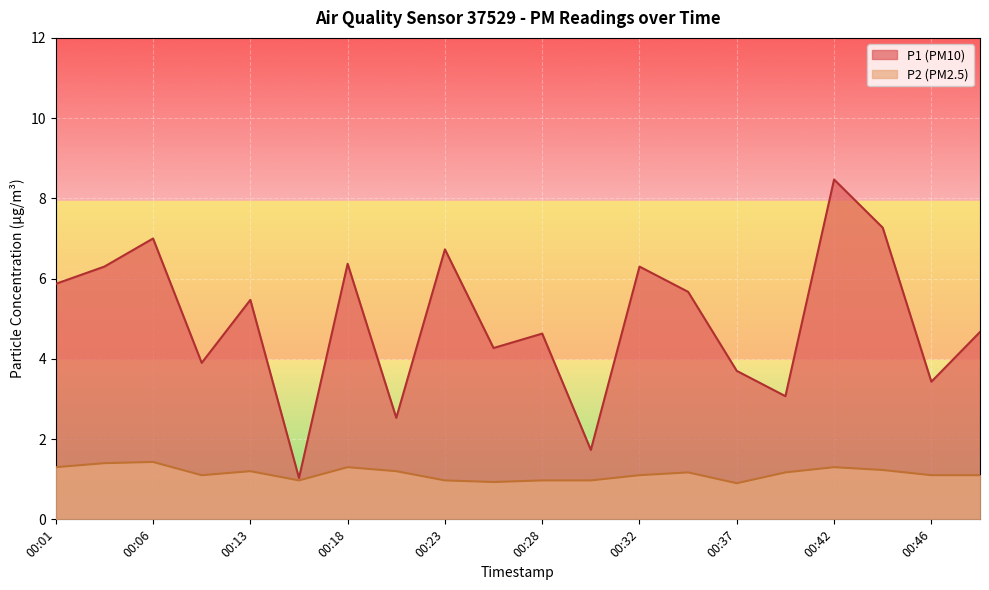

True or false: P1 and P2 cross at least once.

False